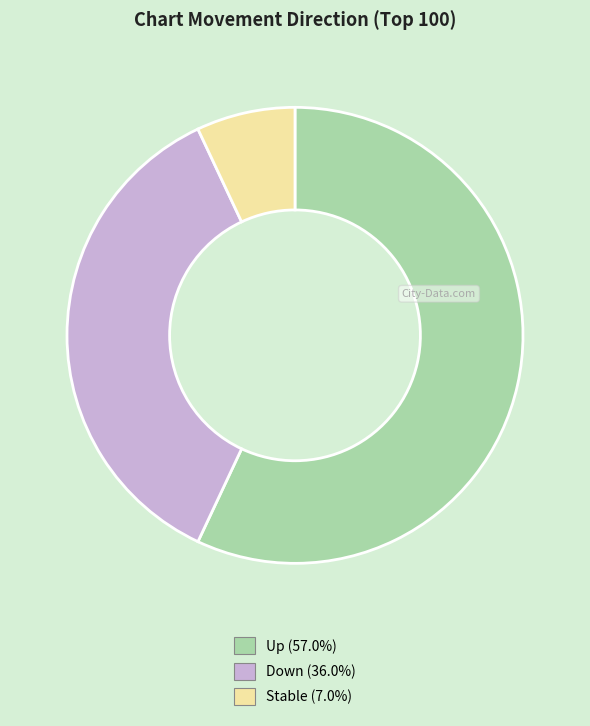

Is there a majority slice in this chart?

Yes